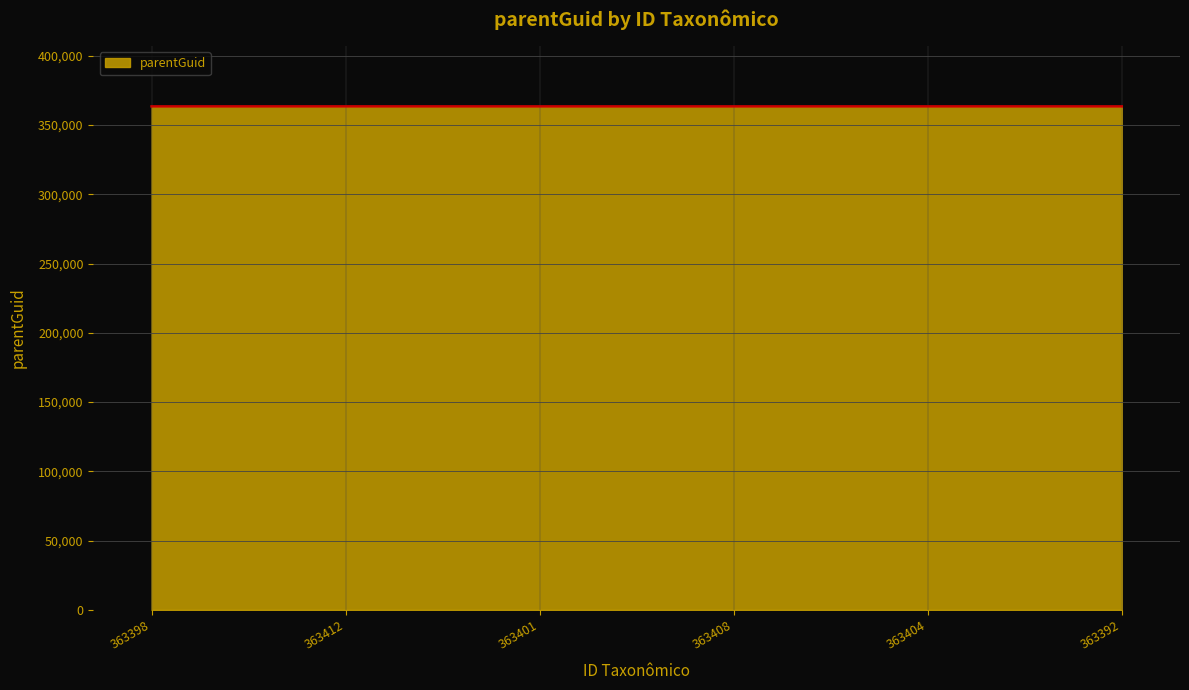

True or false: the data shows 576949 at 363398.

False